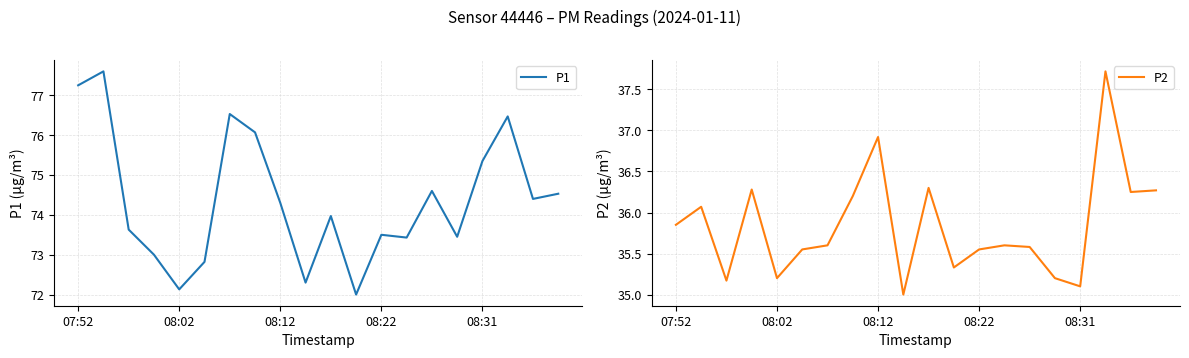

What is the difference between the P1 values at 07:52 and 17?

0.8